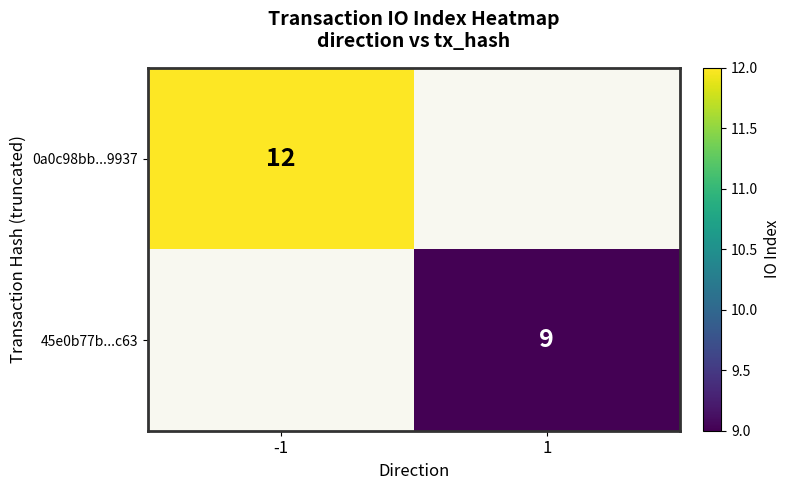

Is it true that 0a0c98bb...9937 equals 4 at -1?

False